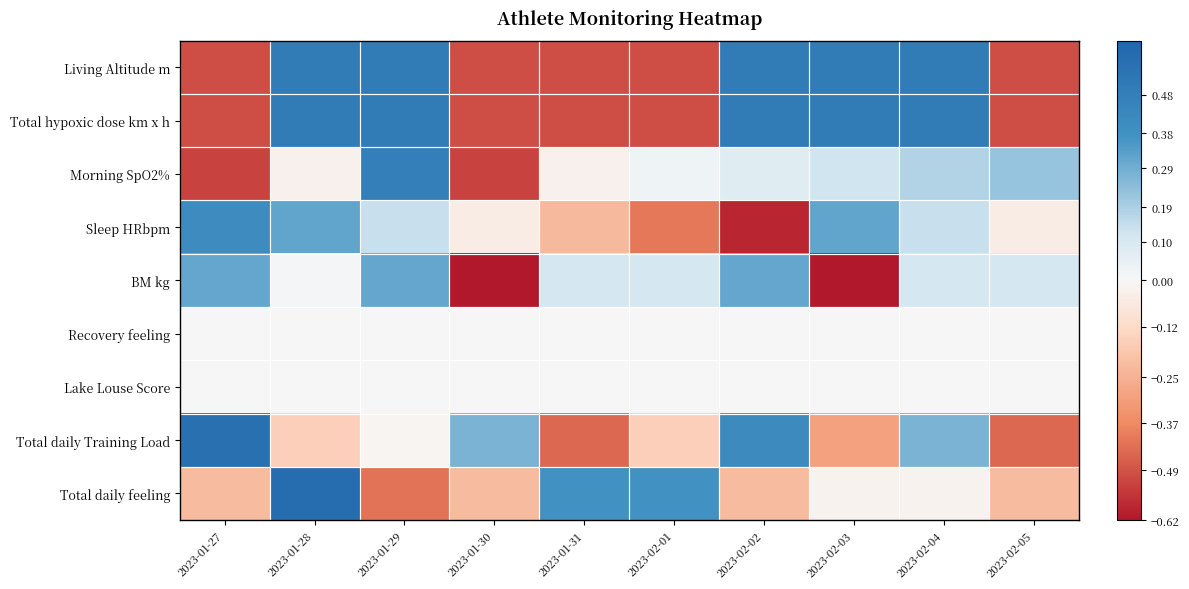

Between 2023-01-29 and 2023-02-05, which is larger?

2023-01-29